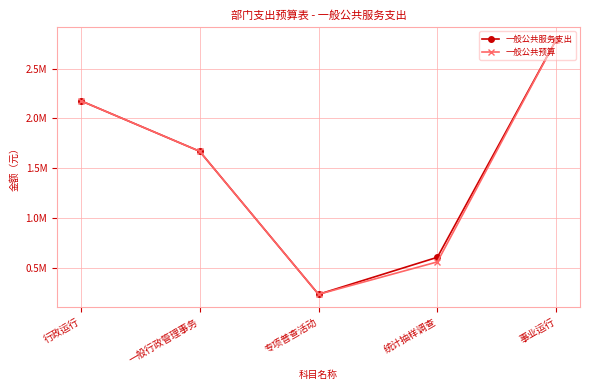

At how many categories does at least one series exceed 2340084?

1